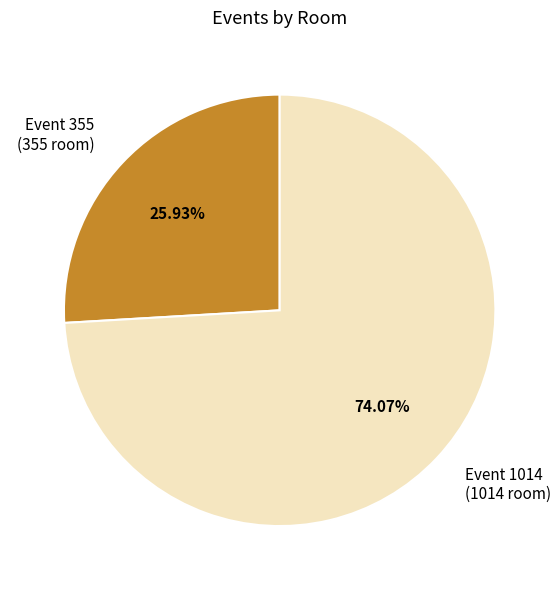

Which has a higher value, Event 355 (355 room) or Event 1014 (1014 room)?

Event 1014 (1014 room)